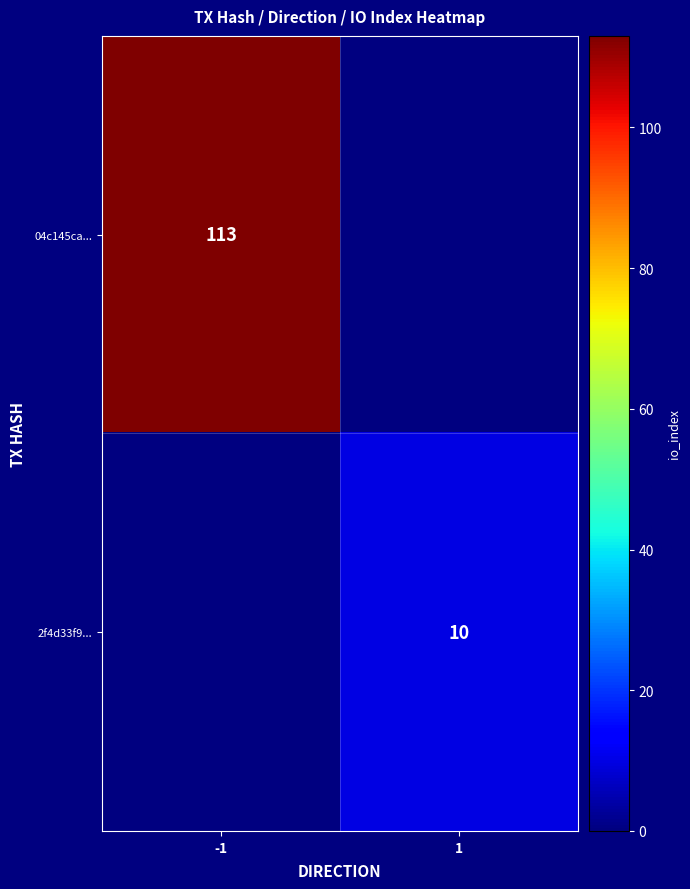

The 2f4d33f9... series shows 10 at 1. True or false?

True